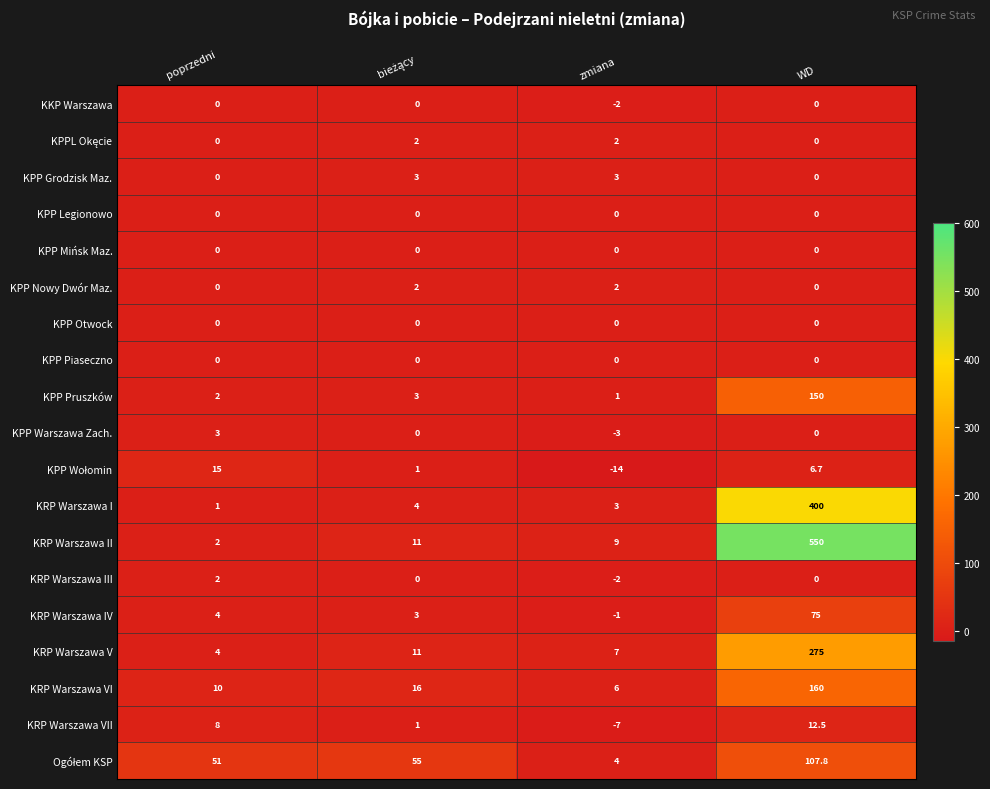

Which category has the highest value across all series?

WD